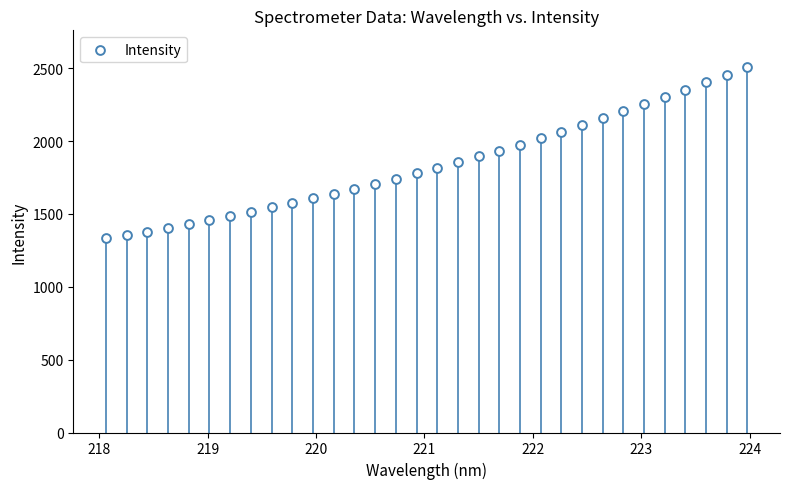

What is the range of X values (max minus min)?

5.9